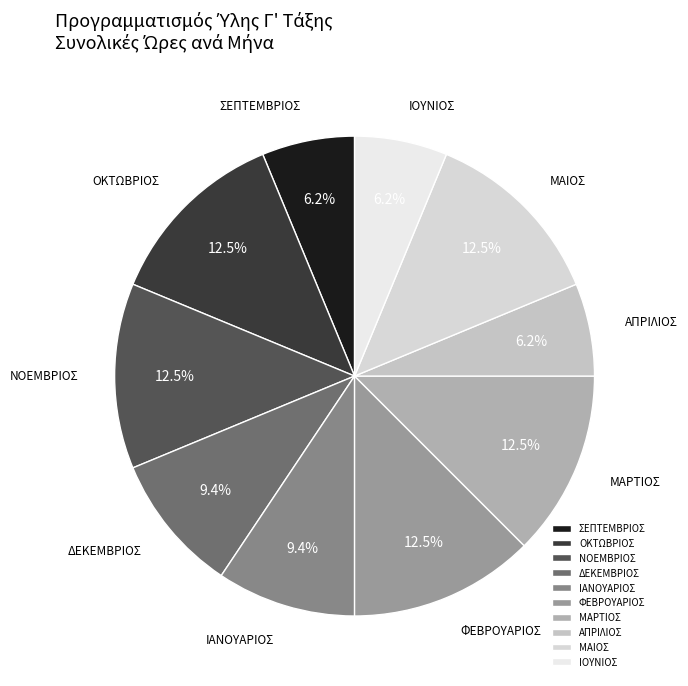

Approximately how many times larger is the value at ΟΚΤΩΒΡΙΟΣ compared to ΑΠΡΙΛΙΟΣ?

2.0